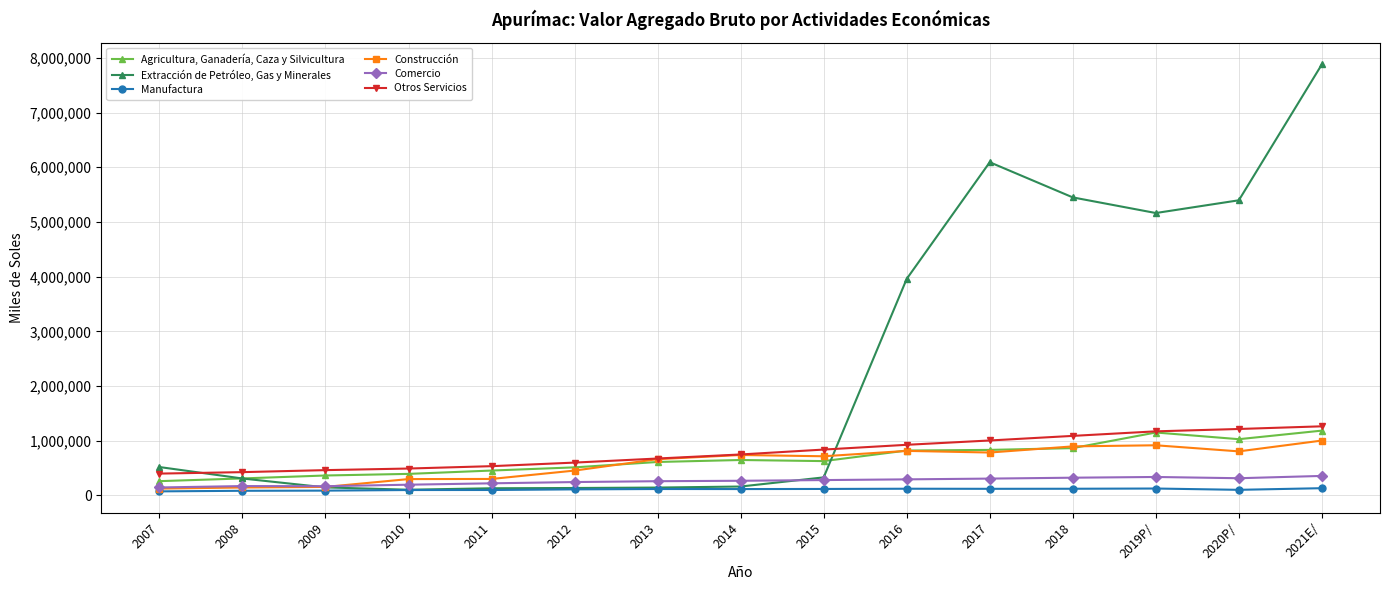

True or false: Manufactura and Agricultura, Ganadería, Caza y Silvicultura intersect in this chart.

False